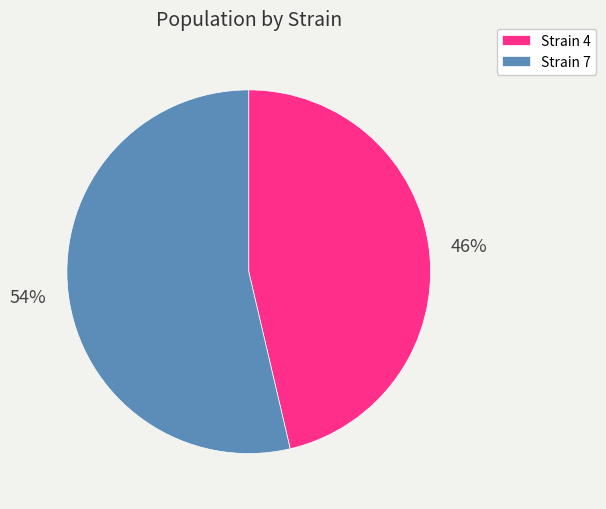

Combined, do Strain 4 and Strain 7 account for over 50%?

Yes